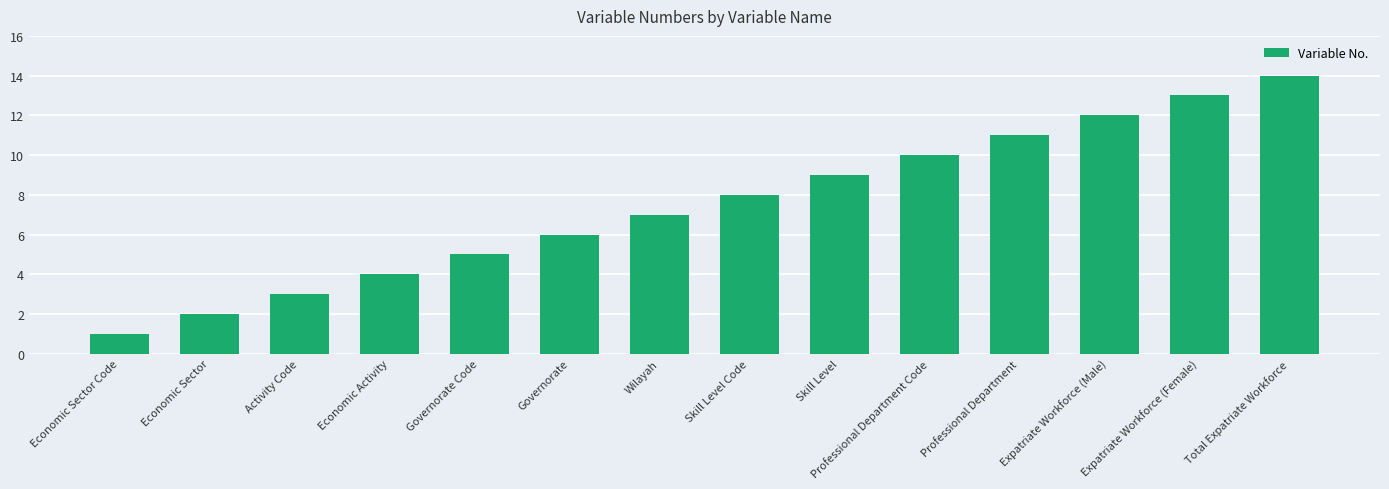

Does the chart contain stacked bars?

No